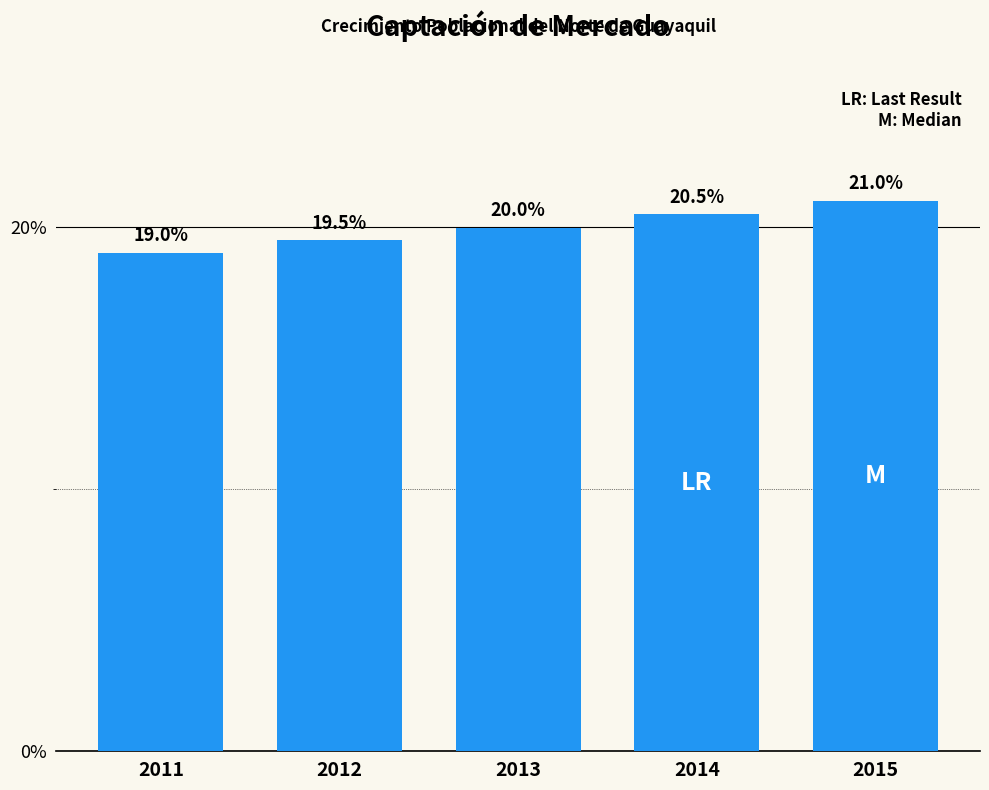

Reading left to right, extract all data points from this chart.

19.0	19.5	20.0	20.5	21.0